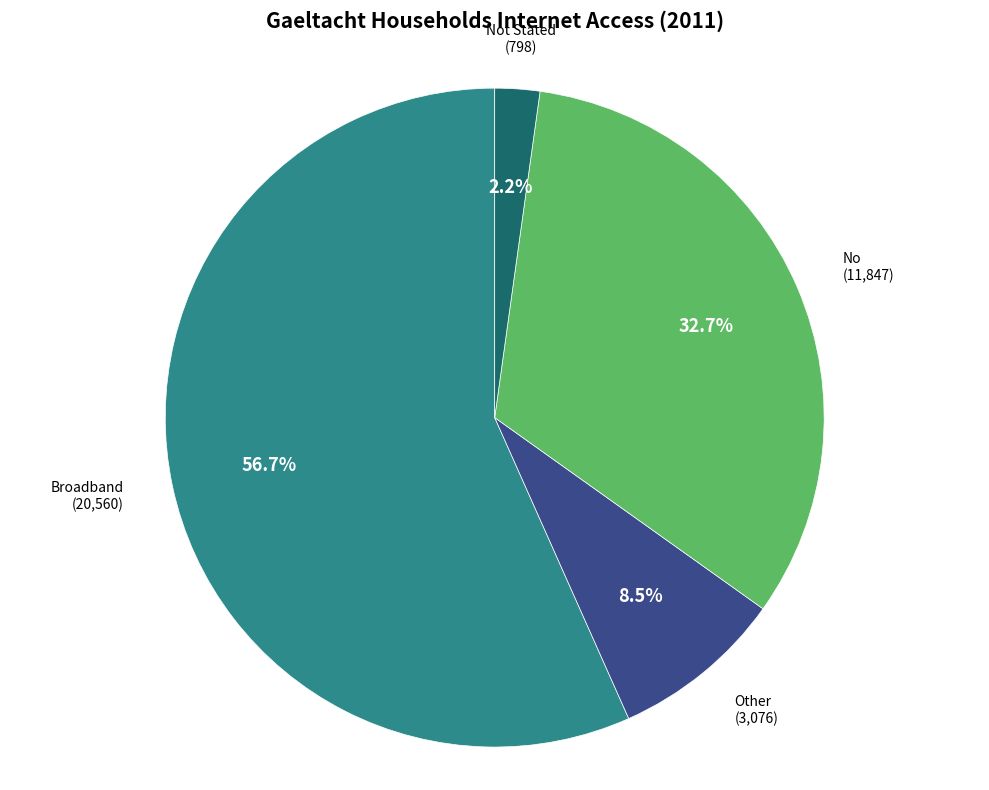

Combined, do Not Stated and Other account for over 50%?

No